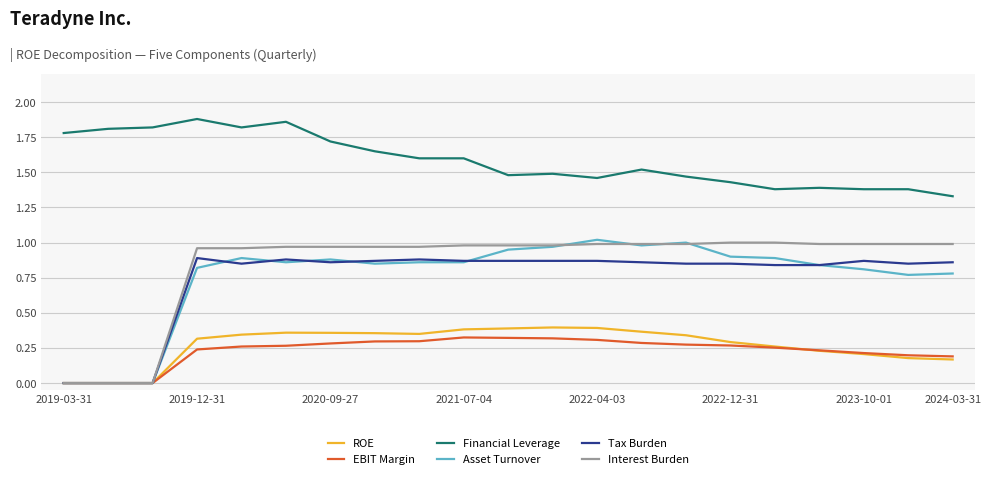

True or false: EBIT Margin and Financial Leverage cross at least once.

False